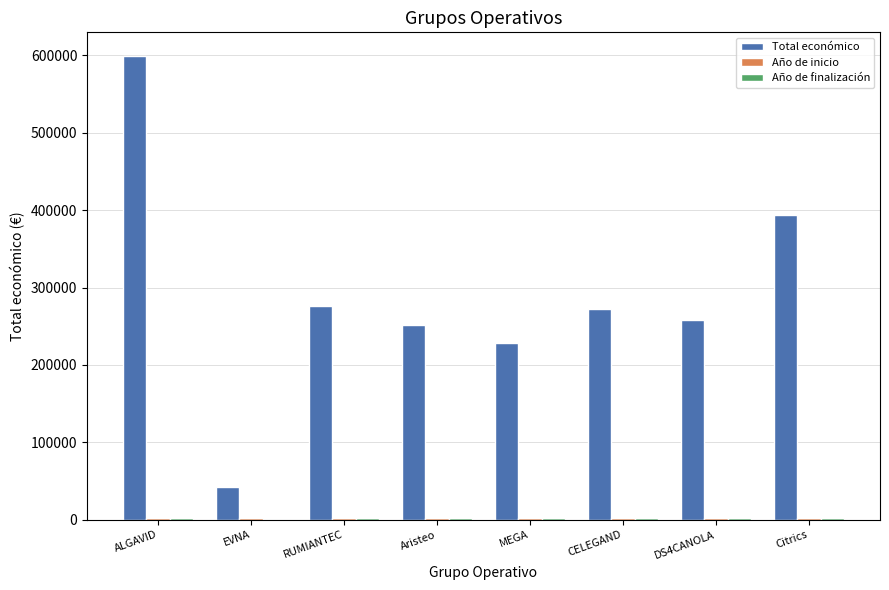

The value of Total económico at RUMIANTEC is 276794. True or false?

True